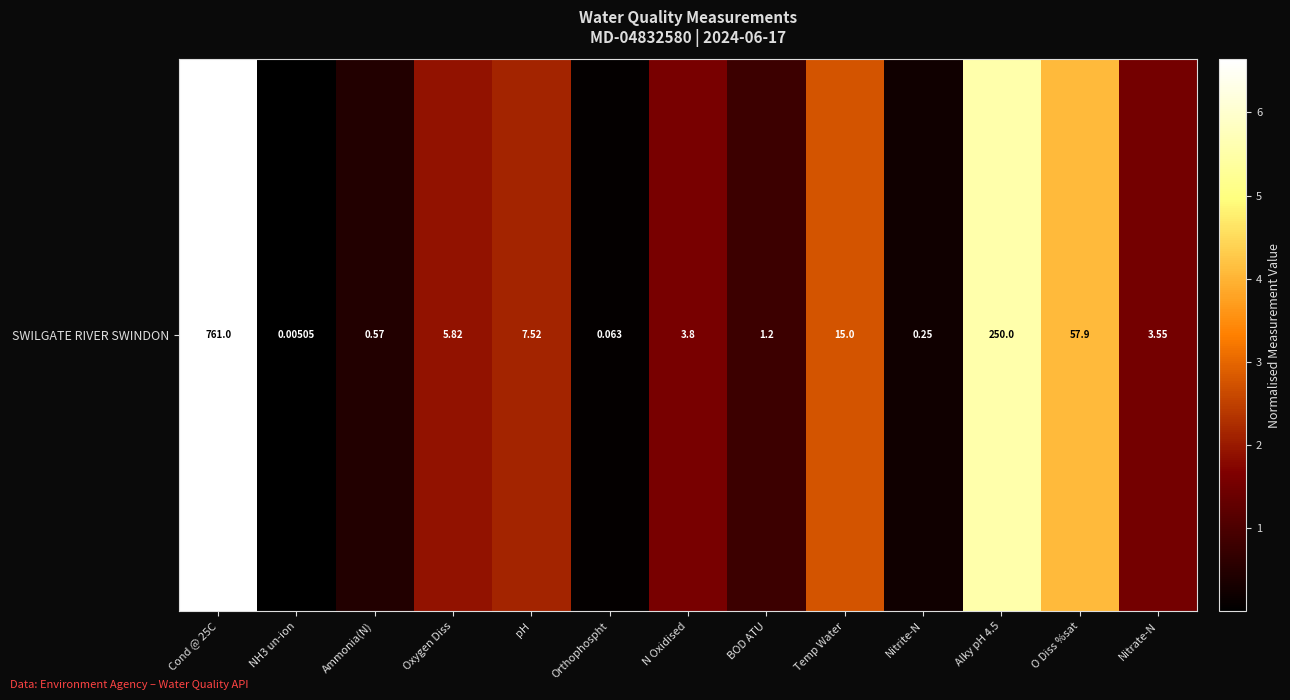

What is the difference between the maximum and minimum values?

6.6